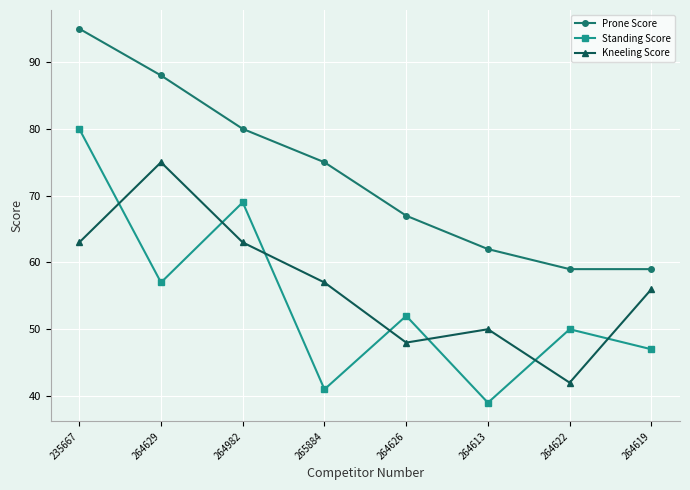

The value of Kneeling Score at 265884 is 34. True or false?

False